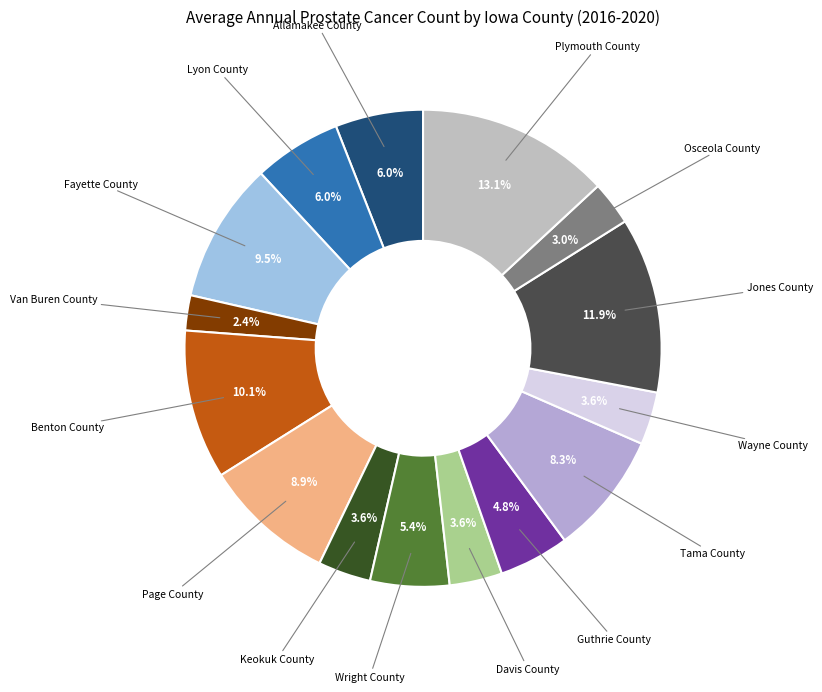

What is the smallest slice in the pie chart?

Van Buren County